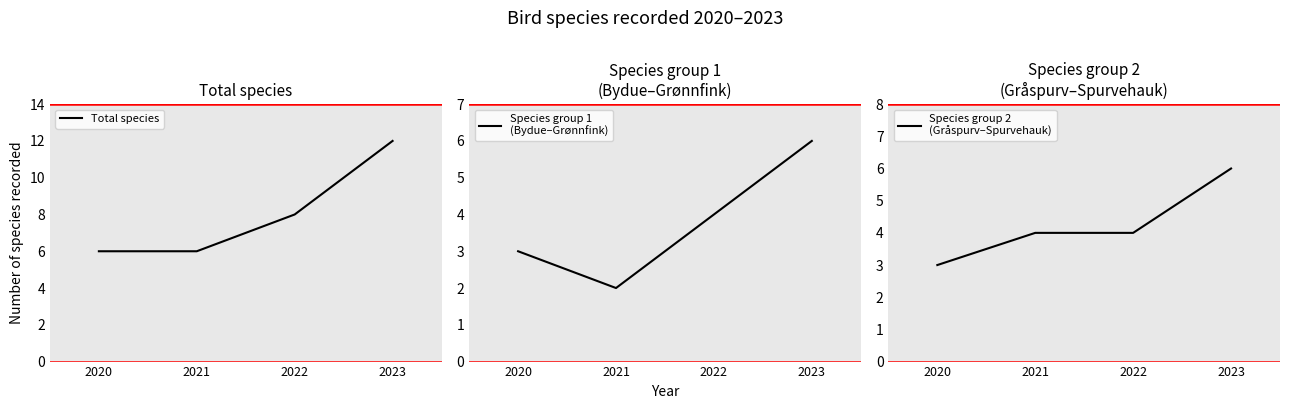

What are all the series names shown in the legend?

Total species, Species group 1
(Bydue–Grønnfink), Species group 2
(Gråspurv–Spurvehauk)